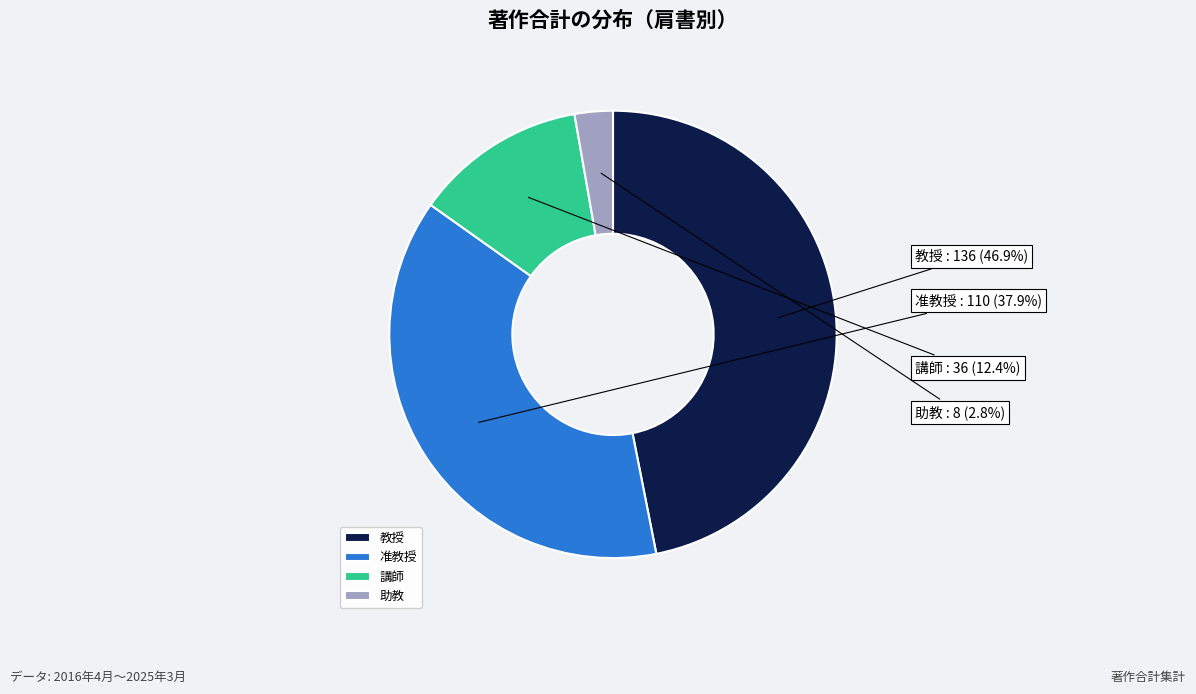

Rank the categories by value from lowest to highest.

助教, 講師, 准教授, 教授